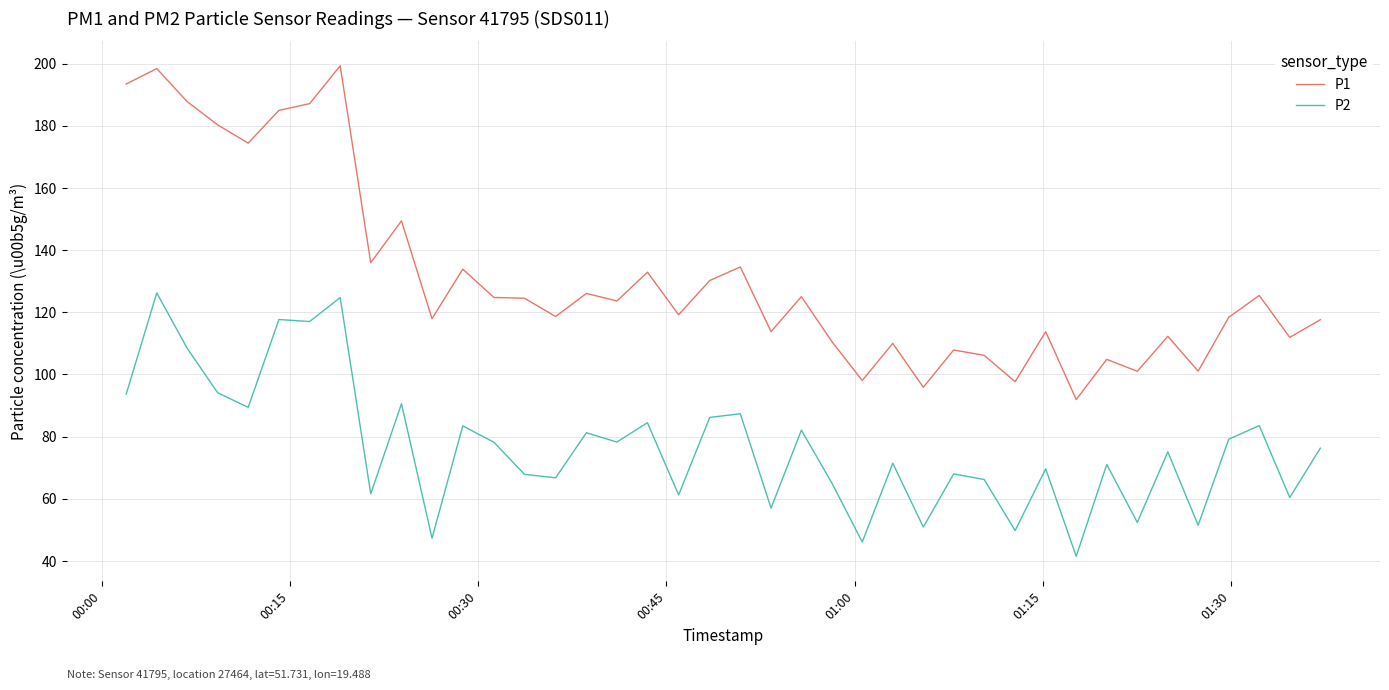

What is the smallest value displayed?

41.5